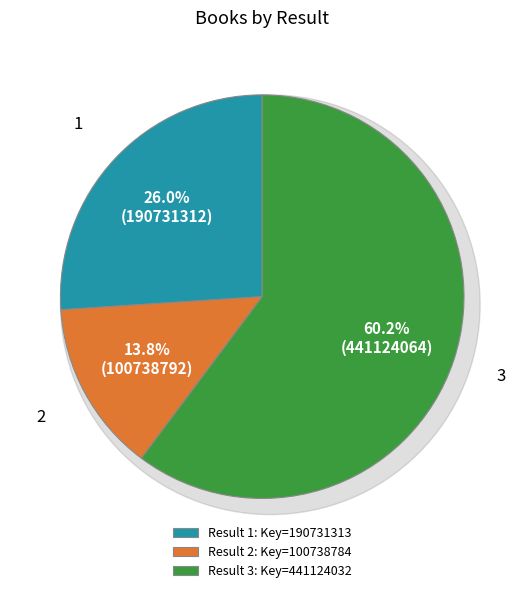

Rank the categories by value from lowest to highest.

2, 1, 3